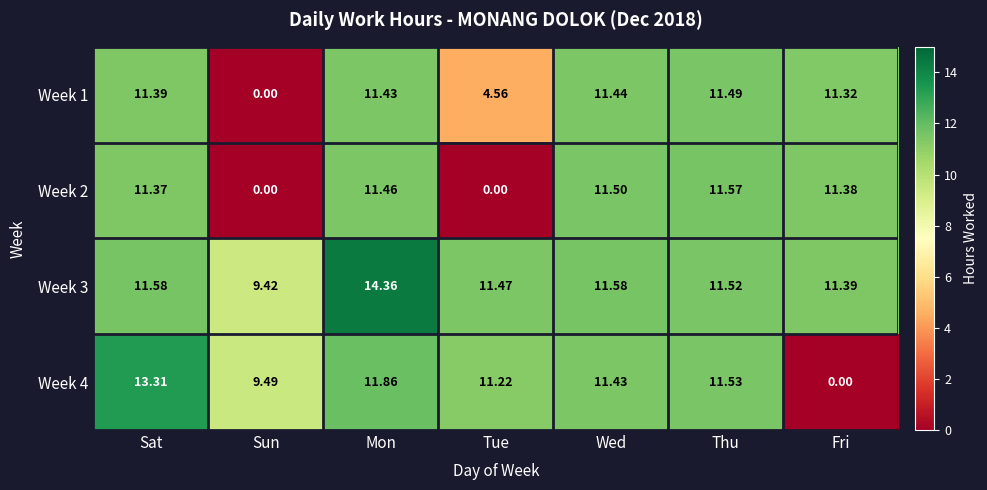

What is the difference between the highest and lowest values at Sat?

1.9